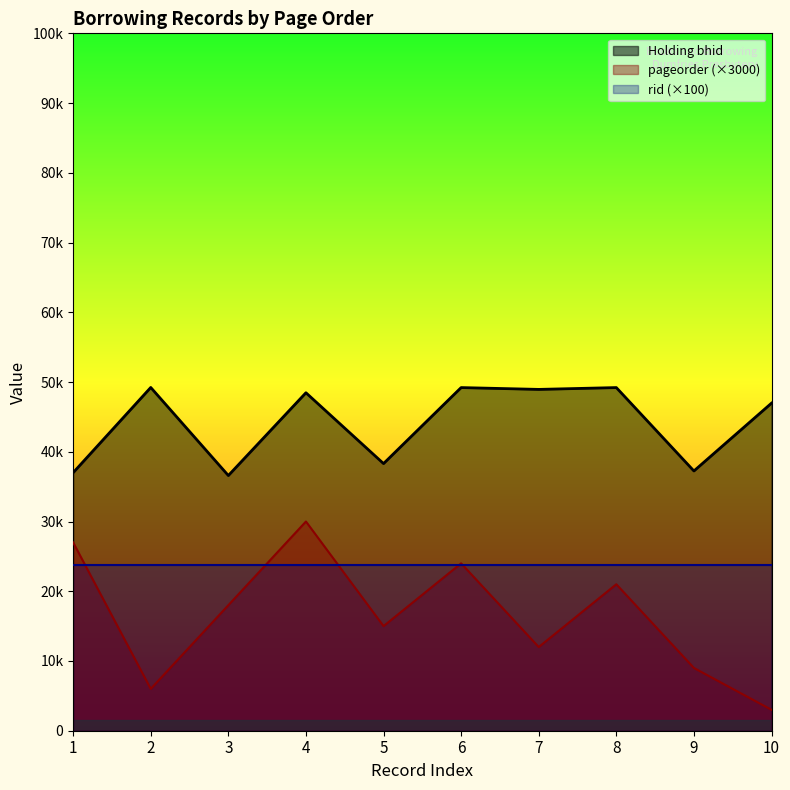

True or false: pageorder and Holding bhid cross at least once.

False